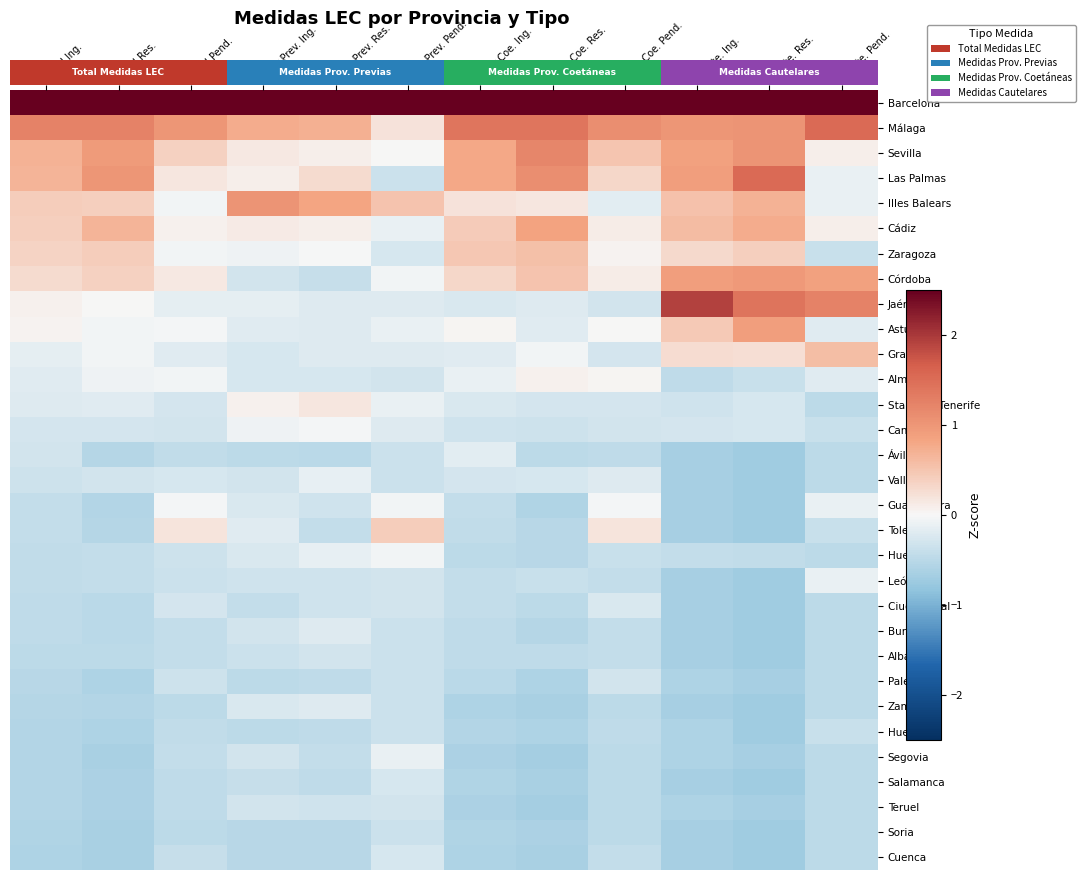

The Teruel series shows -1.1 at Total Res.. True or false?

False